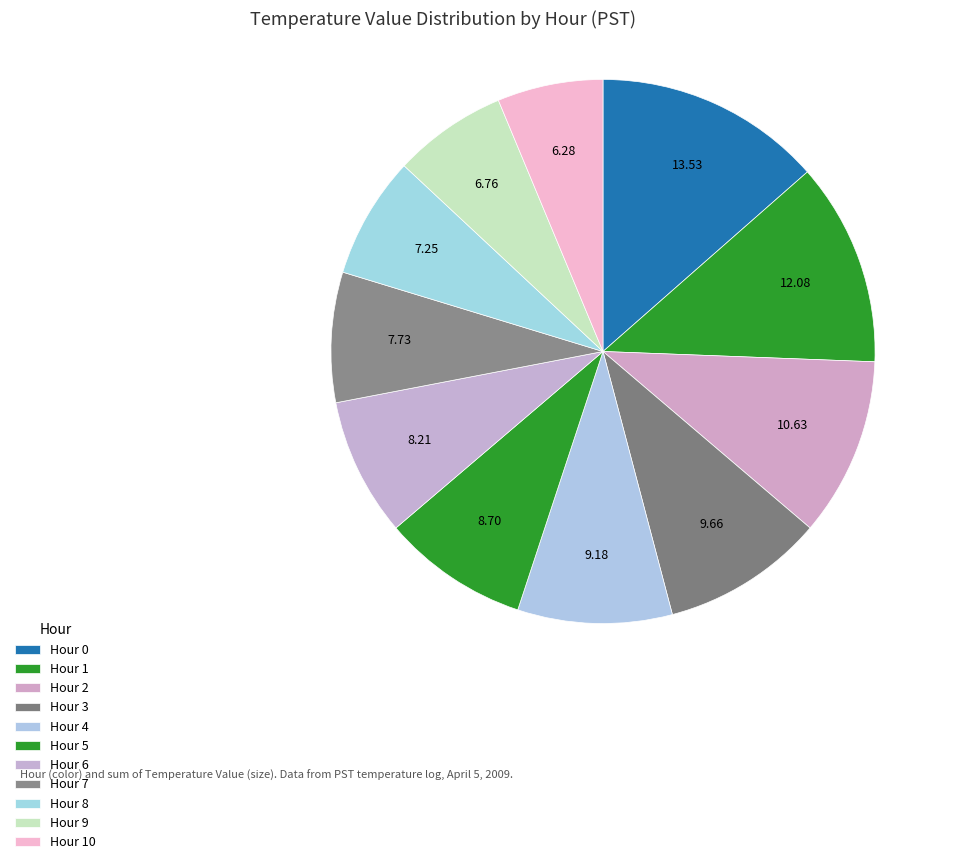

Does Hour 3 account for over 50% of the chart?

No